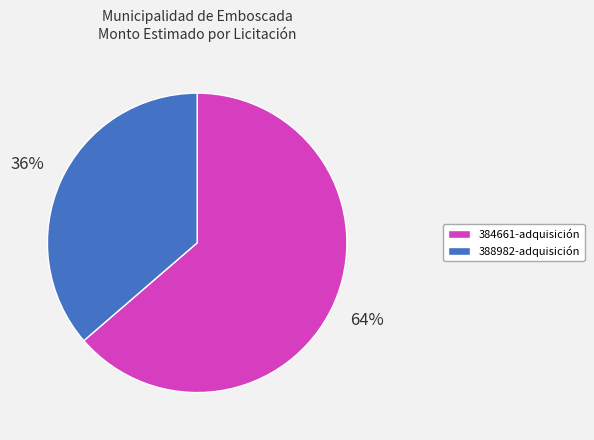

What is the smallest slice in the pie chart?

388982-adquisición